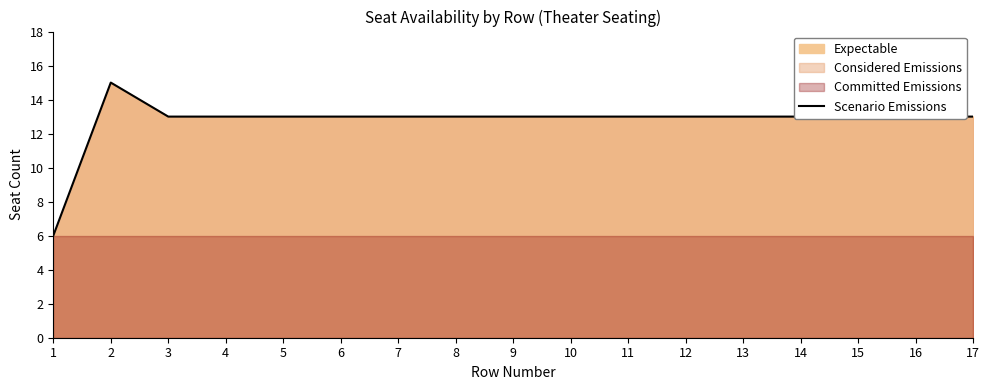

Reading right to left, transcribe all the data shown in this chart.

17=13	16=13	15=13	14=13	13=13	12=13	11=13	10=13	9=13	8=13	7=13	6=13	5=13	4=13	3=13	2=15	1=6